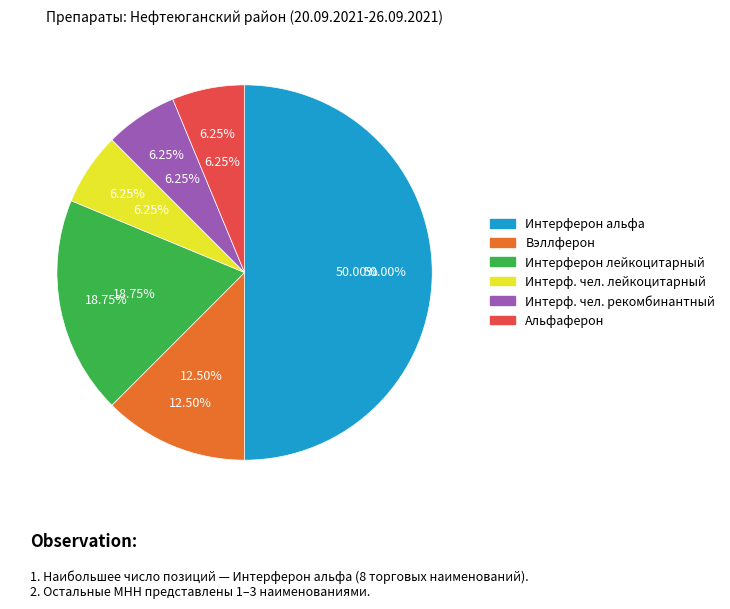

Rank the categories by value from highest to lowest.

Интерферон альфа, Интерферон лейкоцитарный, Вэллферон, Интерферон человеческий лейкоцитарный, Интерферон человеческий рекомбинантный, Альфаферон